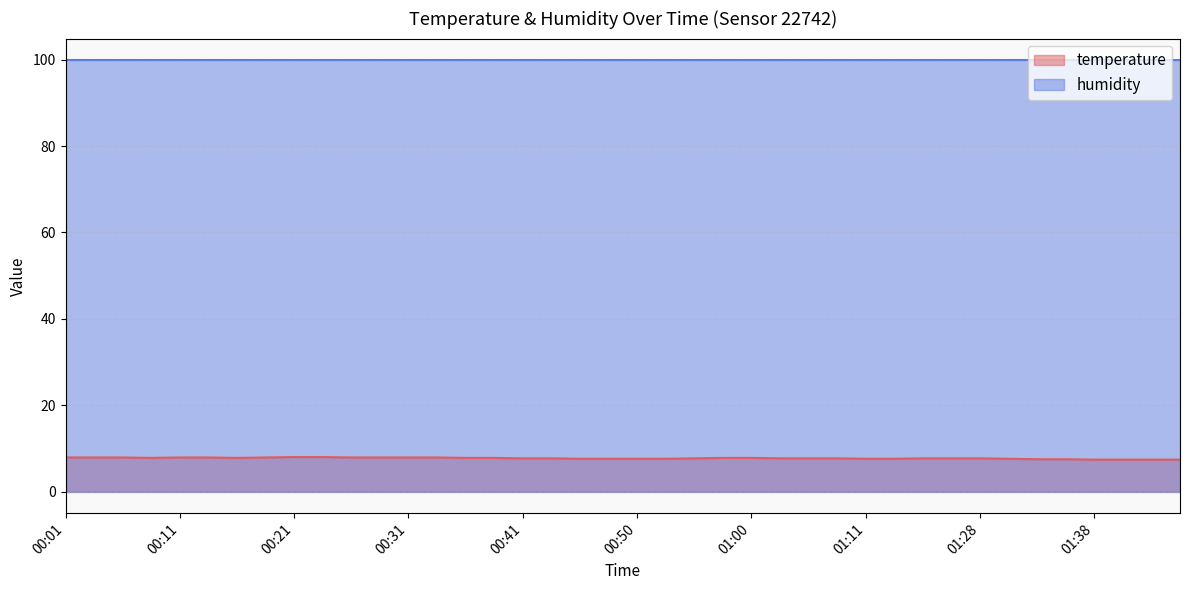

Rank the categories by value from highest to lowest.

00:21, 00:23, 00:01, 00:04, 00:06, 00:11, 00:14, 00:18, 00:26, 00:28, 00:31, 00:33, 00:09, 00:16, 00:36, 00:38, 00:58, 01:00, 00:41, 00:43, 00:55, 01:03, 01:05, 01:08, 01:22, 01:25, 01:28, 00:46, 00:48, 00:50, 00:53, 01:11, 01:17, 01:30, 01:33, 01:35, 01:38, 01:44, 01:46, 01:49